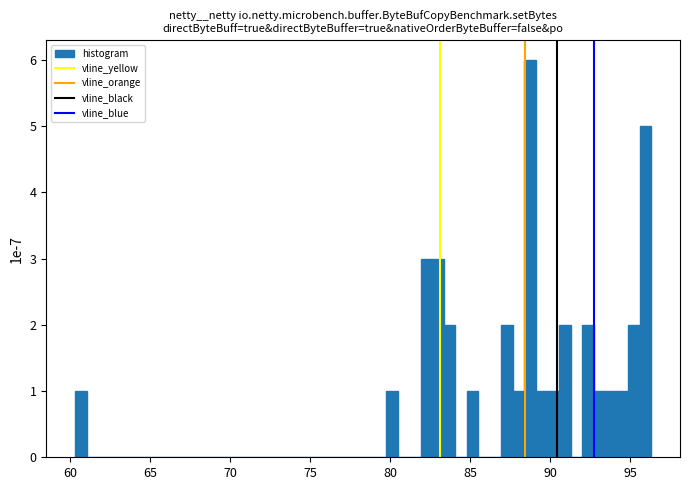

Around what value on the x-axis is the tallest bar? Give the approximate position of its centre, as read against the axis.

88.5